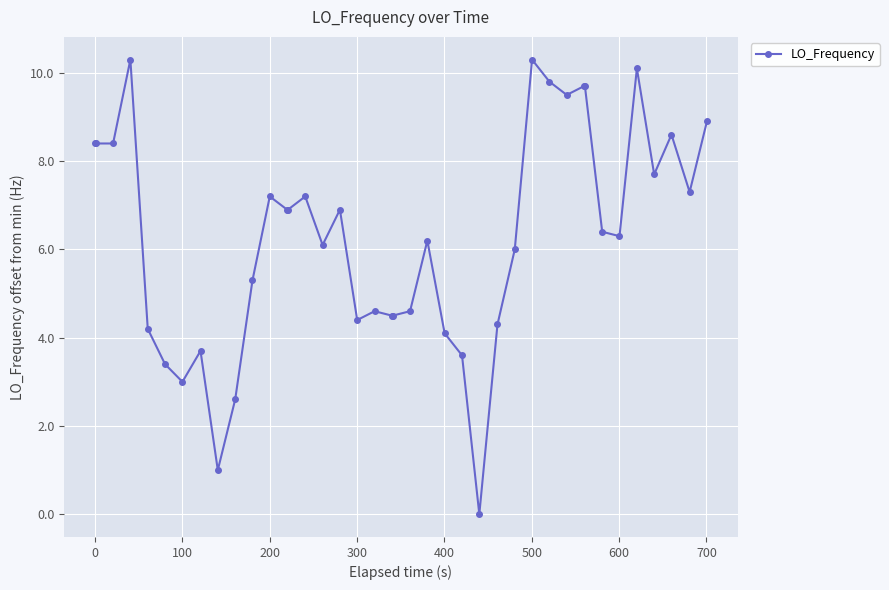

Reading left to right, extract all data points from this chart.

8.4	8.4	8.4	10.3	4.2	3.4	3.0	3.7	1.0	2.6	5.3	7.2	6.9	6.9	7.2	6.1	6.9	4.4	4.6	4.5	4.5	4.6	6.2	4.1	3.6	0.0	4.3	6.0	10.3	9.8	9.5	9.7	9.7	6.4	6.3	10.1	7.7	8.6	7.3	8.9